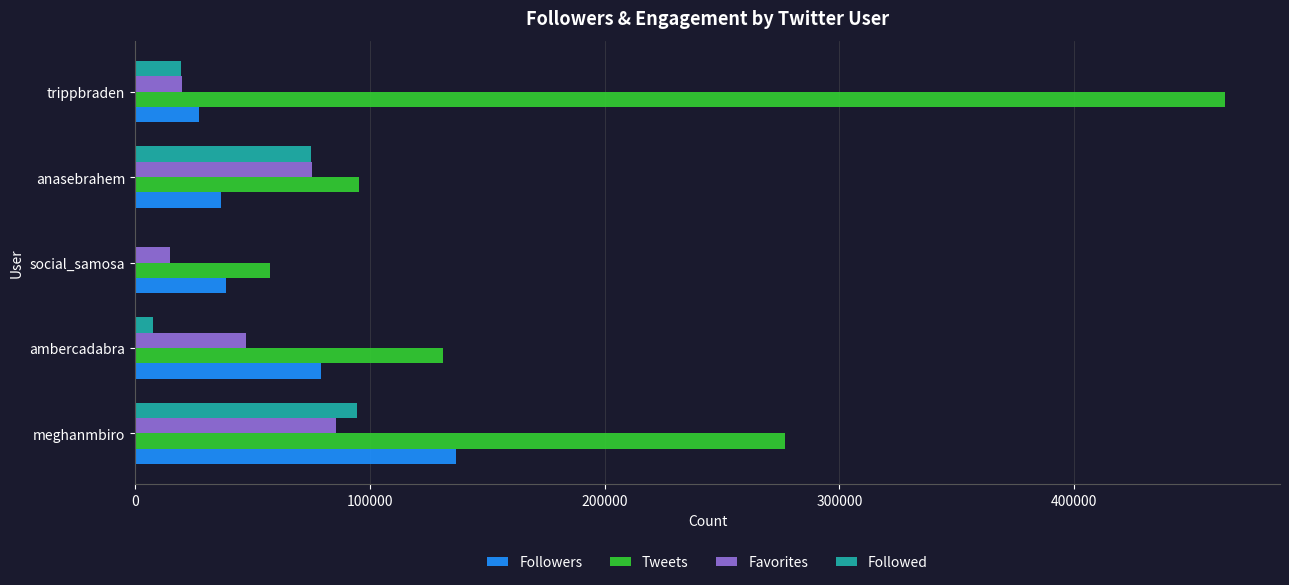

Which series has the widest spread of values?

Tweets